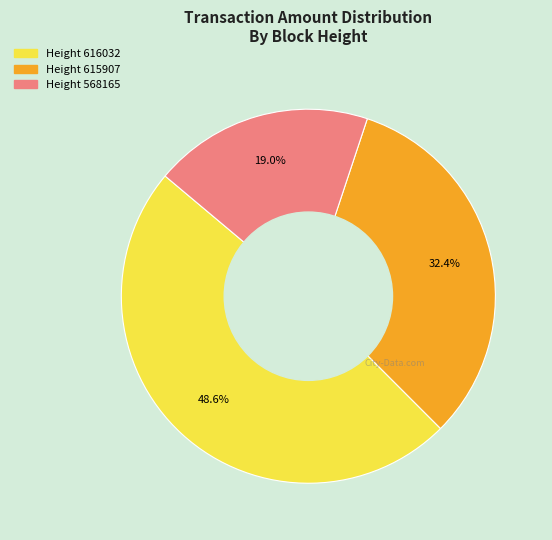

How many segments does this pie chart have?

3